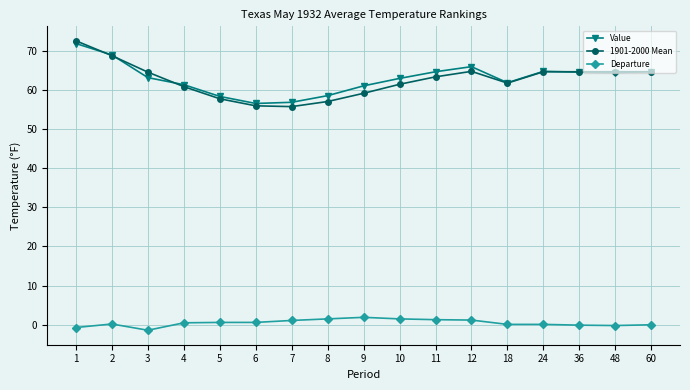

Which series has the widest spread of values?

1901-2000 Mean